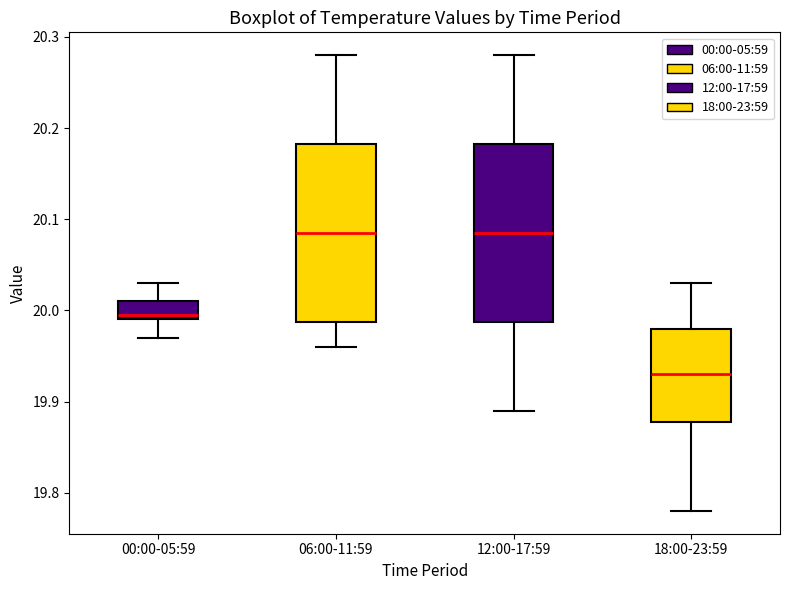

Reading left to right, read every box against the y-axis: the position of its median line, the range the box covers, and the ends of its whiskers. The values are not printed on the chart, so give them approximately, as read against the axis.

00:00-05:59: median 20.00, box 19.99 to 20.01, whiskers 19.97 to 20.03
06:00-11:59: median 20.09, box 19.99 to 20.18, whiskers 19.96 to 20.28
12:00-17:59: median 20.09, box 19.99 to 20.18, whiskers 19.89 to 20.28
18:00-23:59: median 19.93, box 19.88 to 19.98, whiskers 19.78 to 20.03